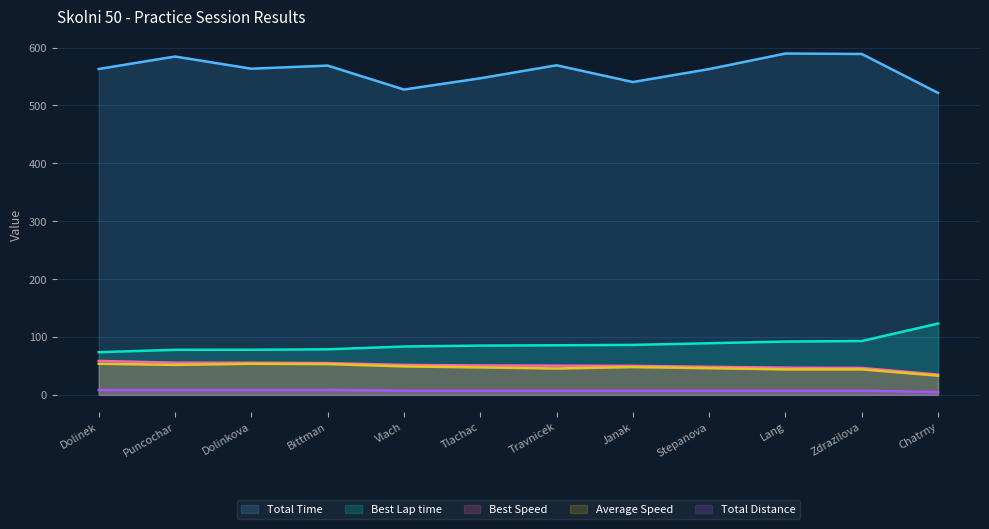

Which series has the largest total across all categories?

Total Time